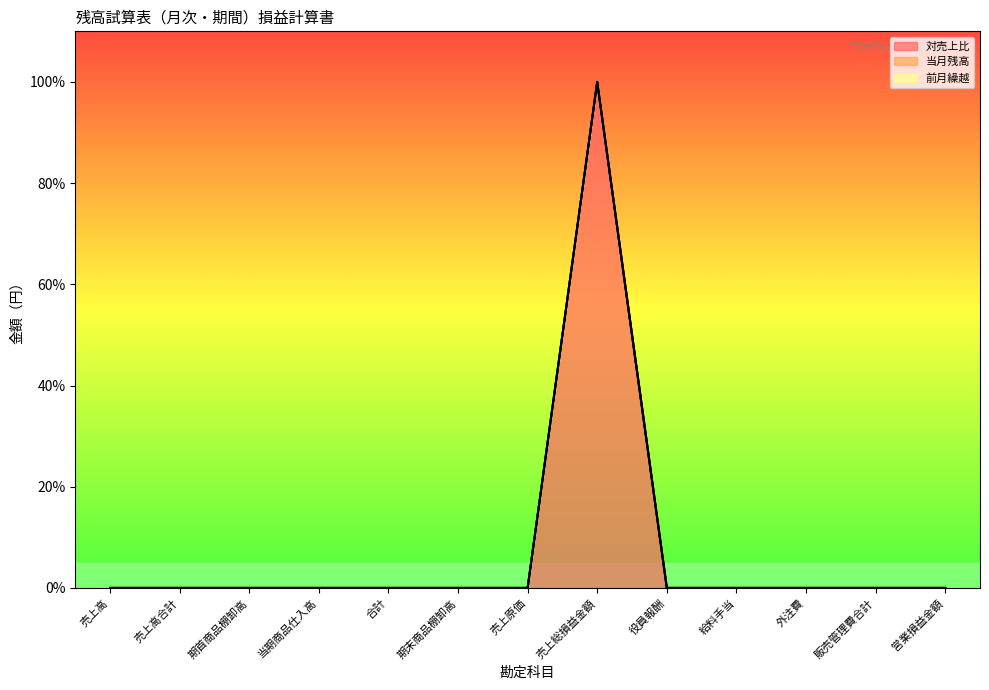

True or false: 当月残高 and 前月繰越 intersect in this chart.

False